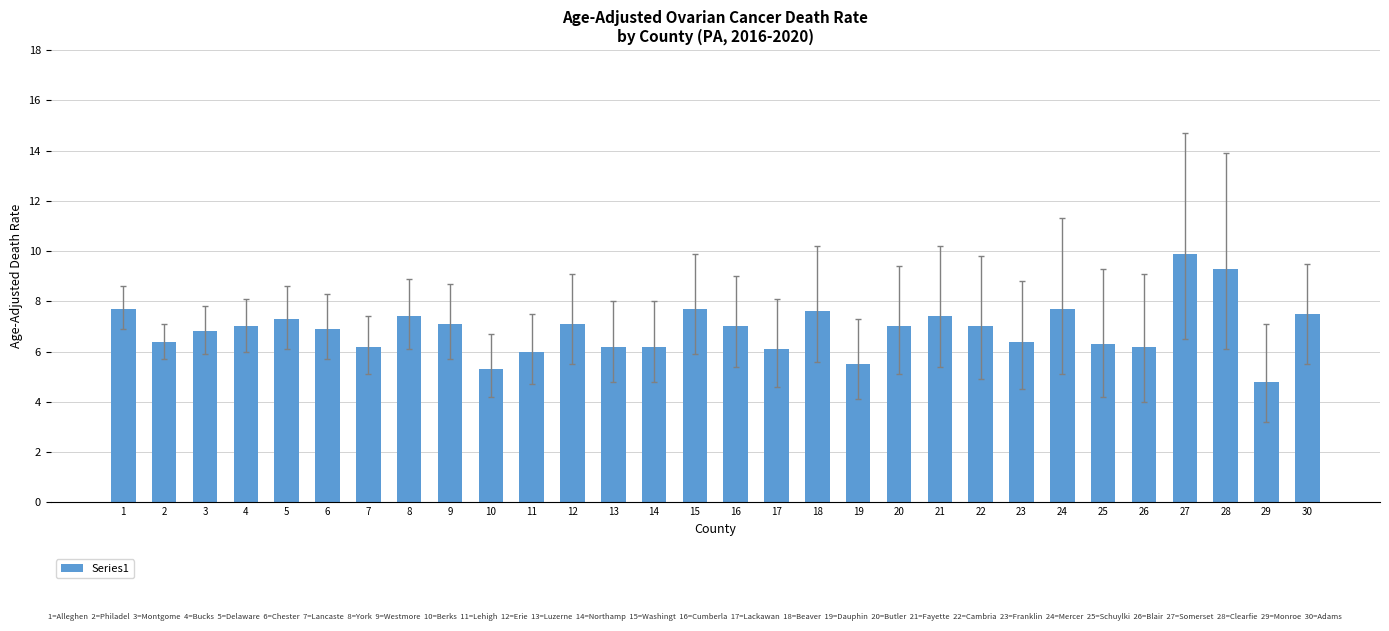

How many series are shown in this chart?

1